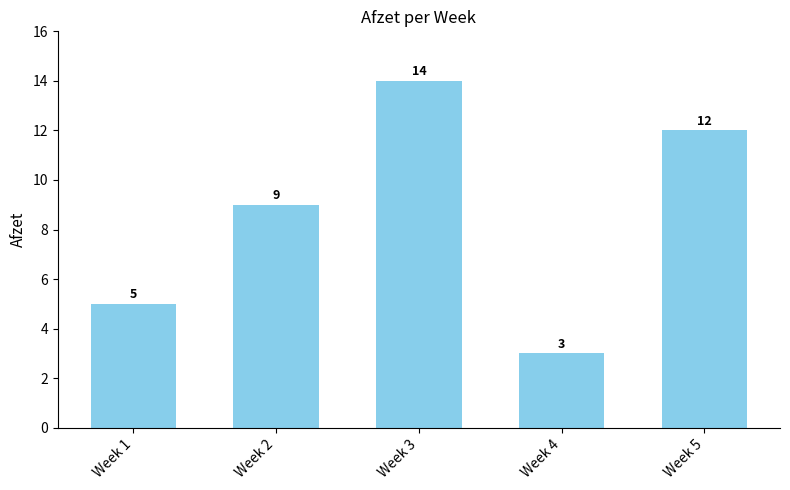

Reading left to right, transcribe all the data shown in this chart.

5	9	14	3	12